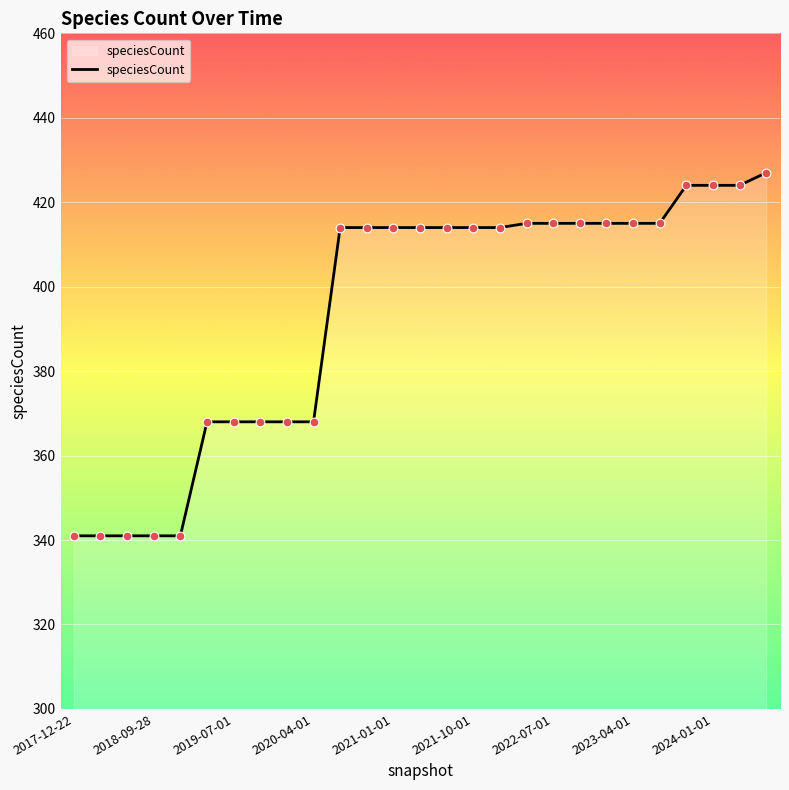

What is the difference between the maximum and minimum values?

86